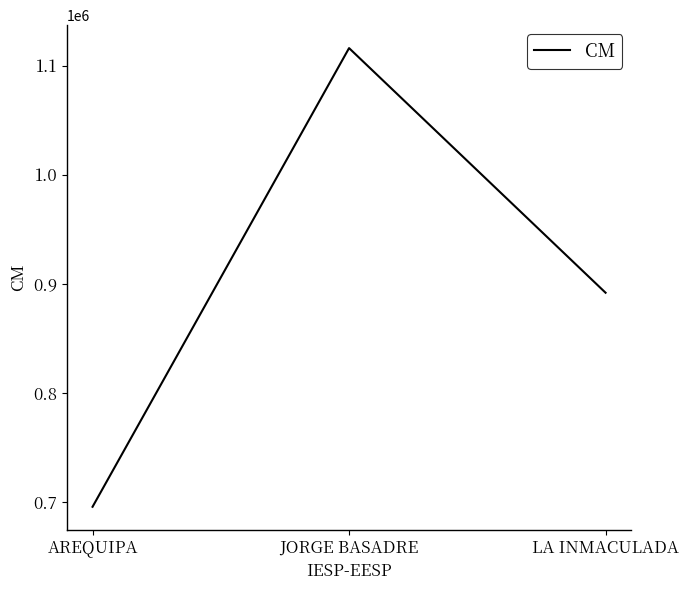

What is the approximate value at LA INMACULADA, to the nearest 50?

891750